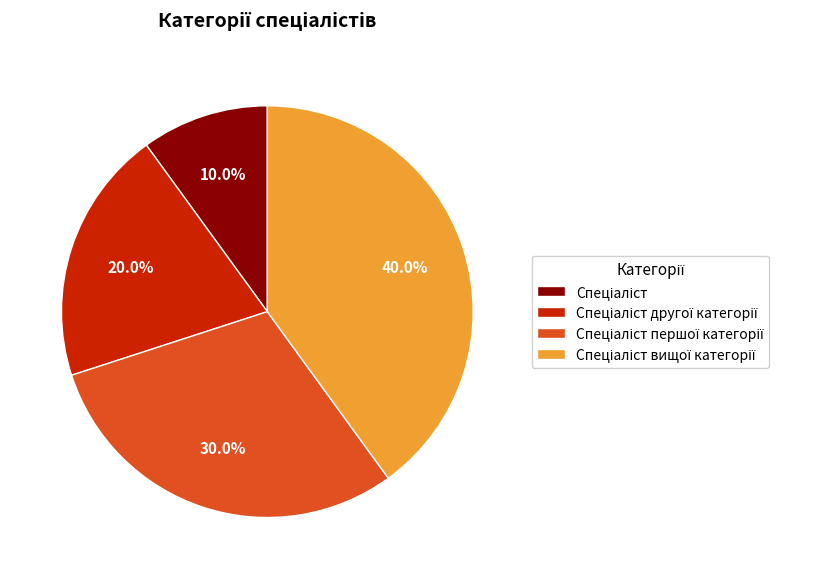

Is there any slice that represents more than half of the pie?

No